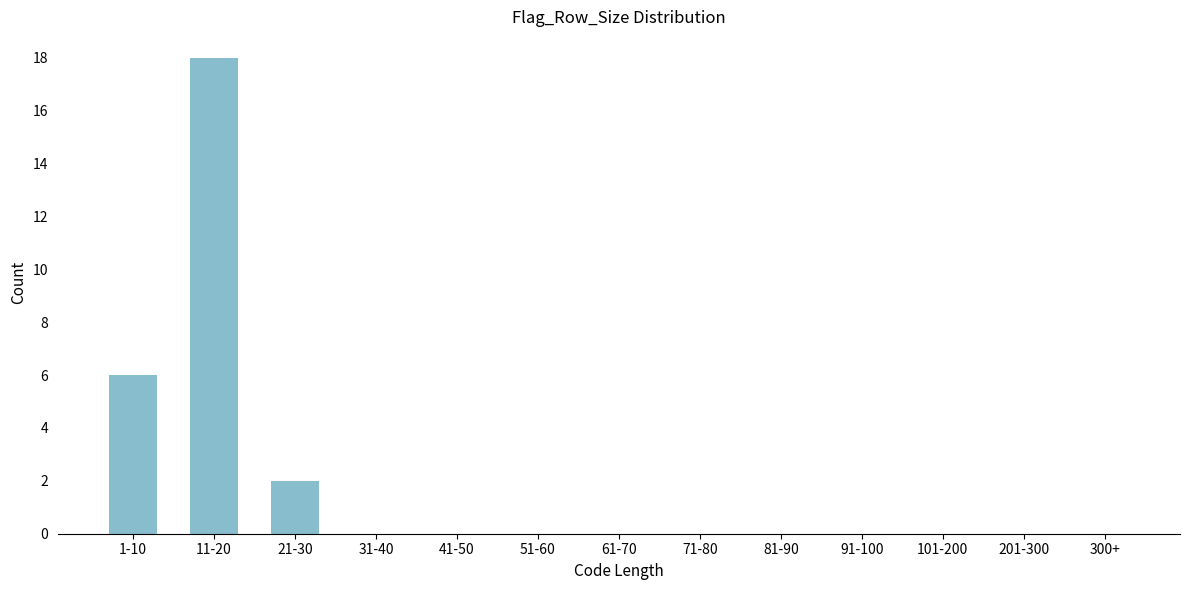

Reading left to right, extract all data points from this chart.

1-10=6	11-20=18	21-30=2	31-40=0	41-50=0	51-60=0	61-70=0	71-80=0	81-90=0	91-100=0	101-200=0	201-300=0	300+=0